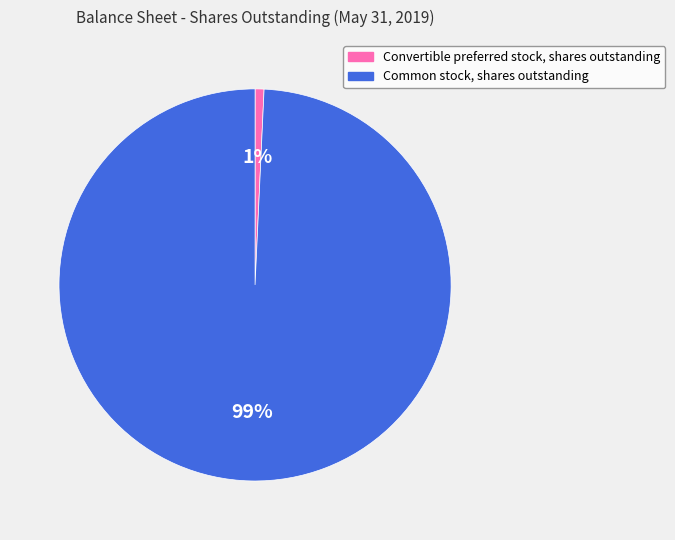

Which category accounts for the majority?

Common stock, shares outstanding